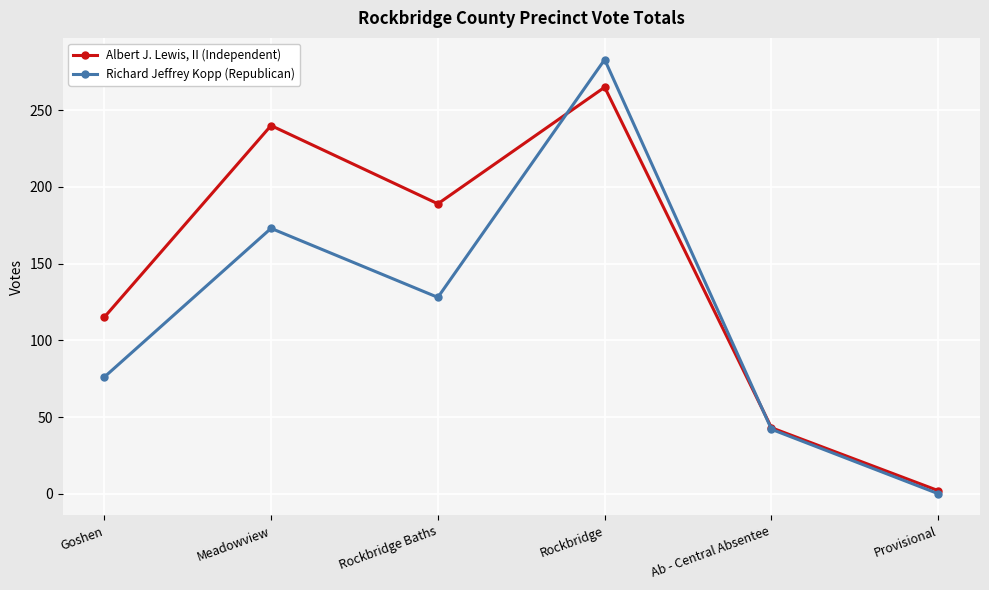

What is the spread (max minus min) of values at Rockbridge?

18